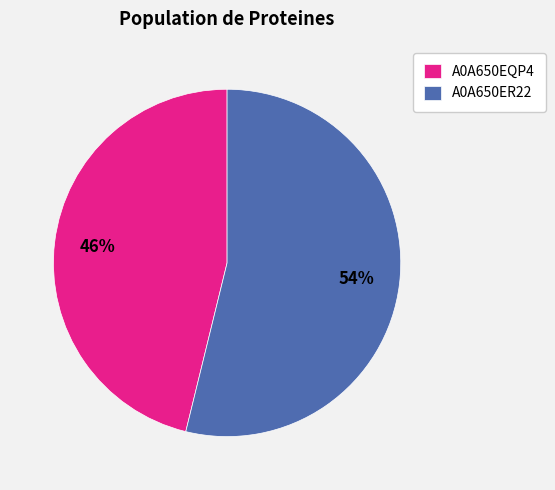

Rank the categories by value from lowest to highest.

A0A650EQP4, A0A650ER22